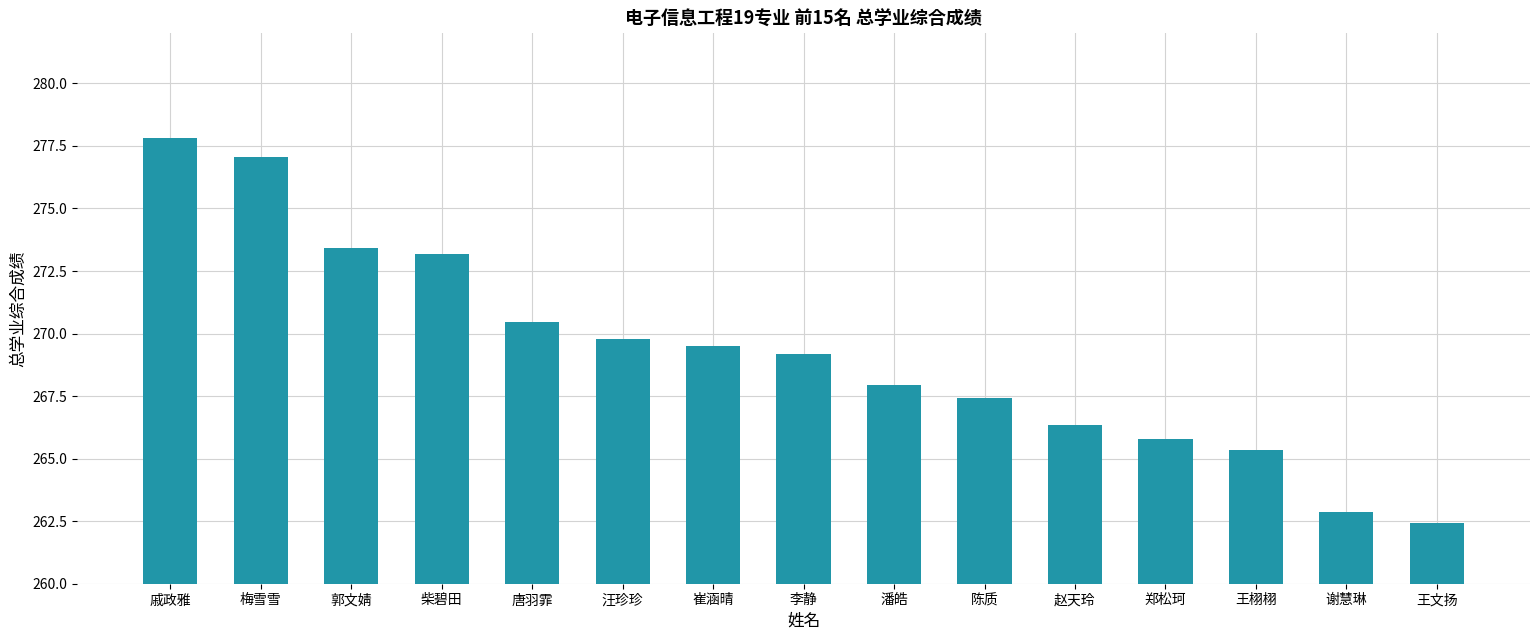

Are the bars grouped side by side (vs. stacked)?

No